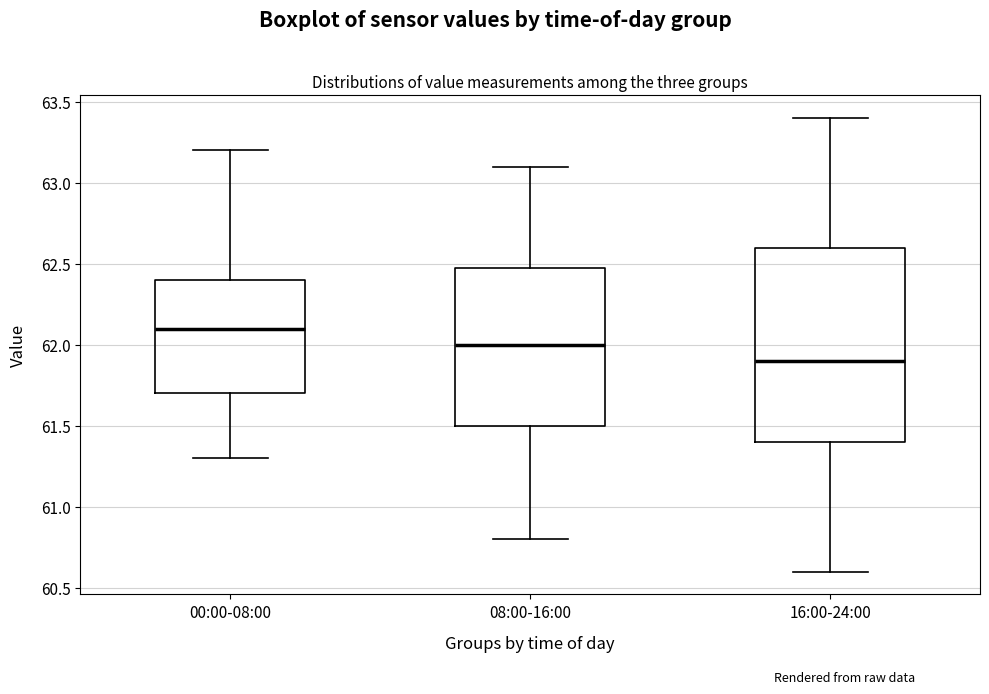

Which box is the tallest, from its lower edge to its upper edge?

16:00-24:00